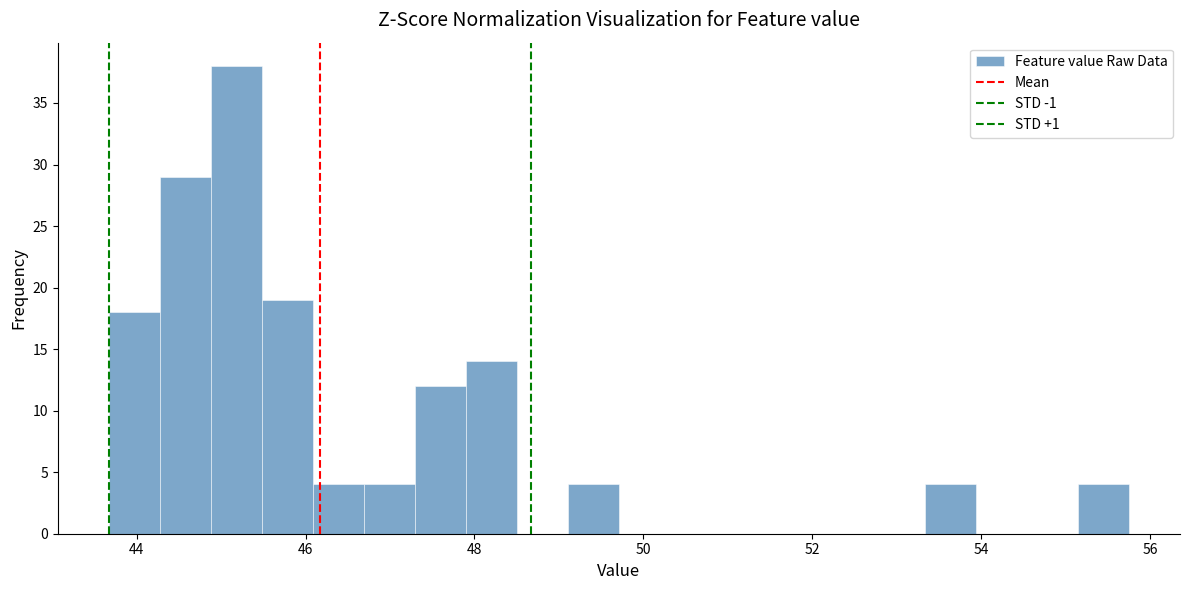

Around what value on the x-axis is the tallest bar? Give the approximate position of its centre, as read against the axis.

45.2